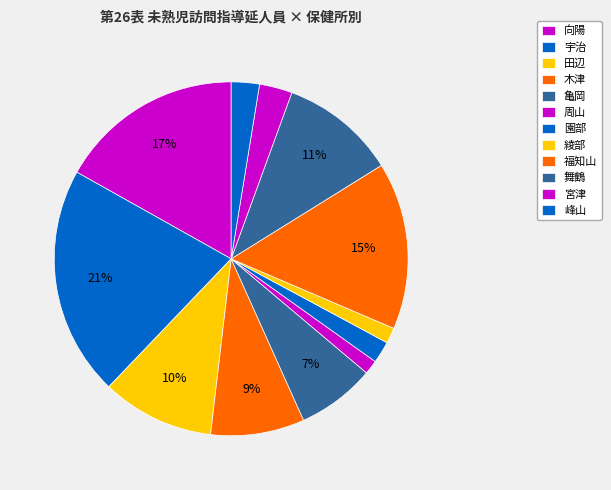

How many slices are in this pie chart?

12